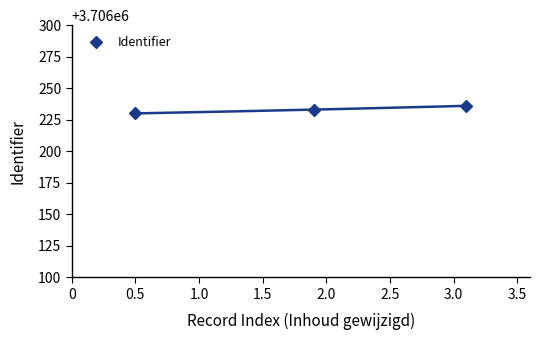

What is the value of the 1st point from the left?

3706230